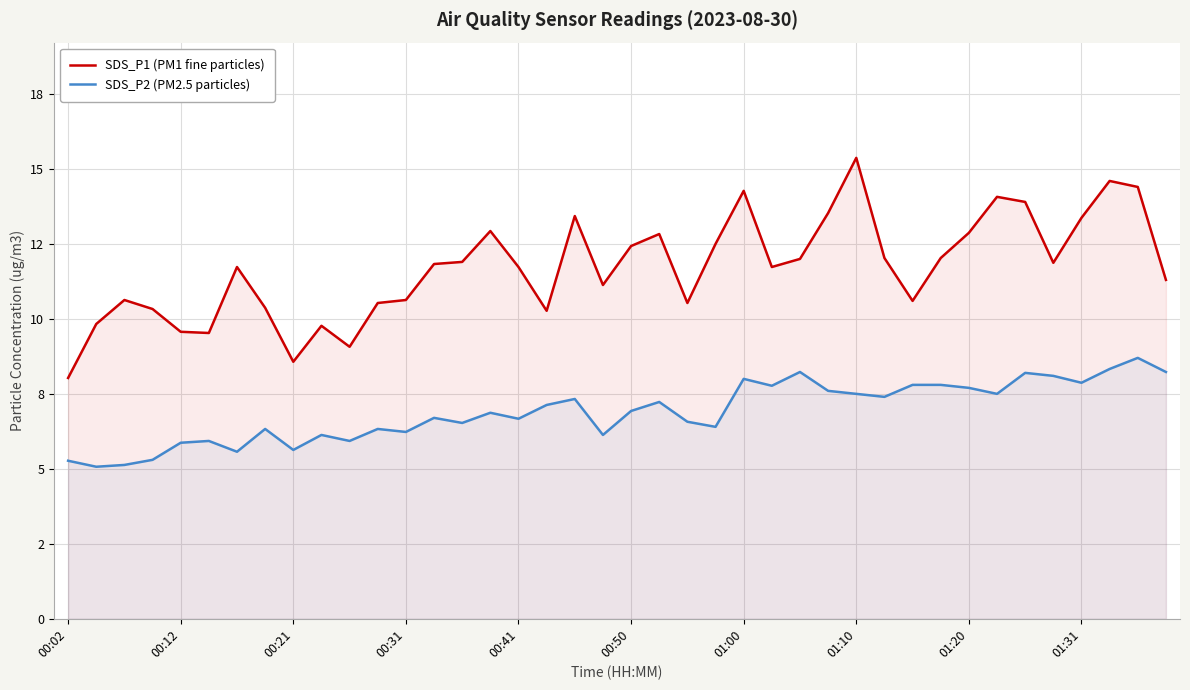

Between 21 and 38, which series saw the biggest shift?

SDS_P1 (PM1 fine particles)